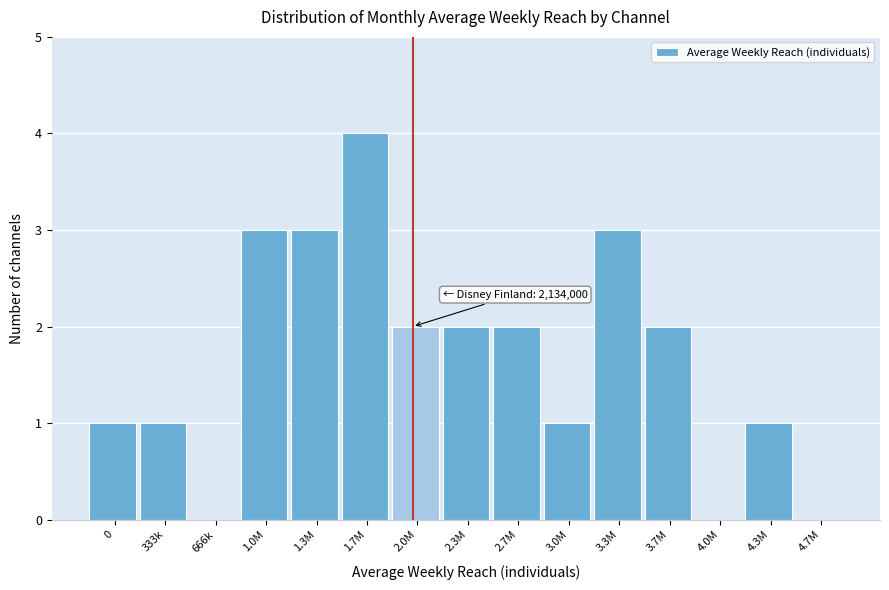

Reading right to left, list all the values displayed in this chart.

4.7M=0	4.3M=1	4.0M=0	3.7M=2	3.3M=3	3.0M=1	2.7M=2	2.3M=2	2.0M=2	1.7M=4	1.3M=3	1.0M=3	666k=0	333k=1	0=1